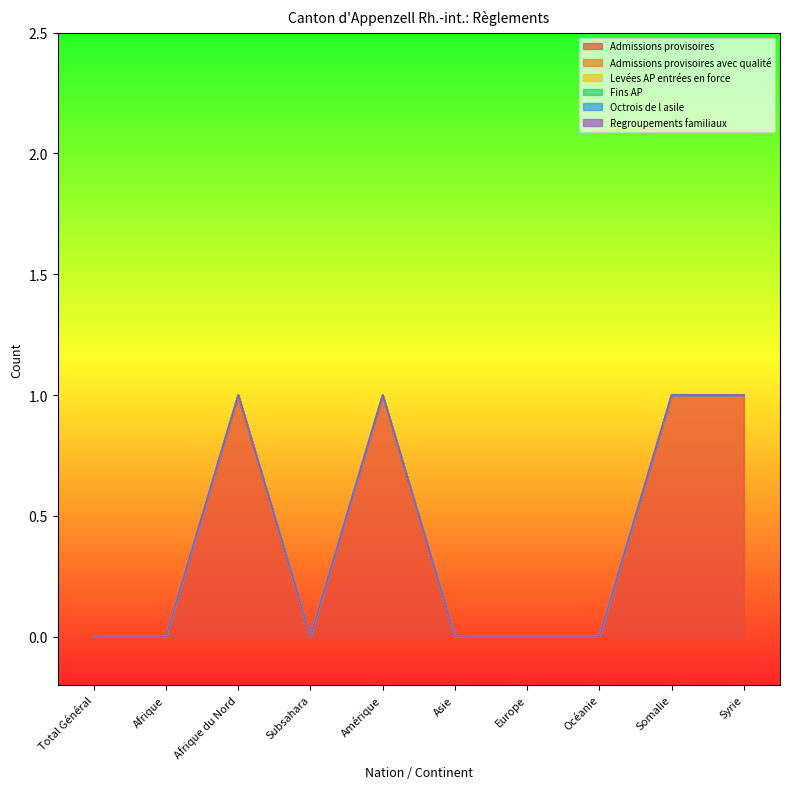

True or false: Octrois de l asile and Fins AP intersect in this chart.

False